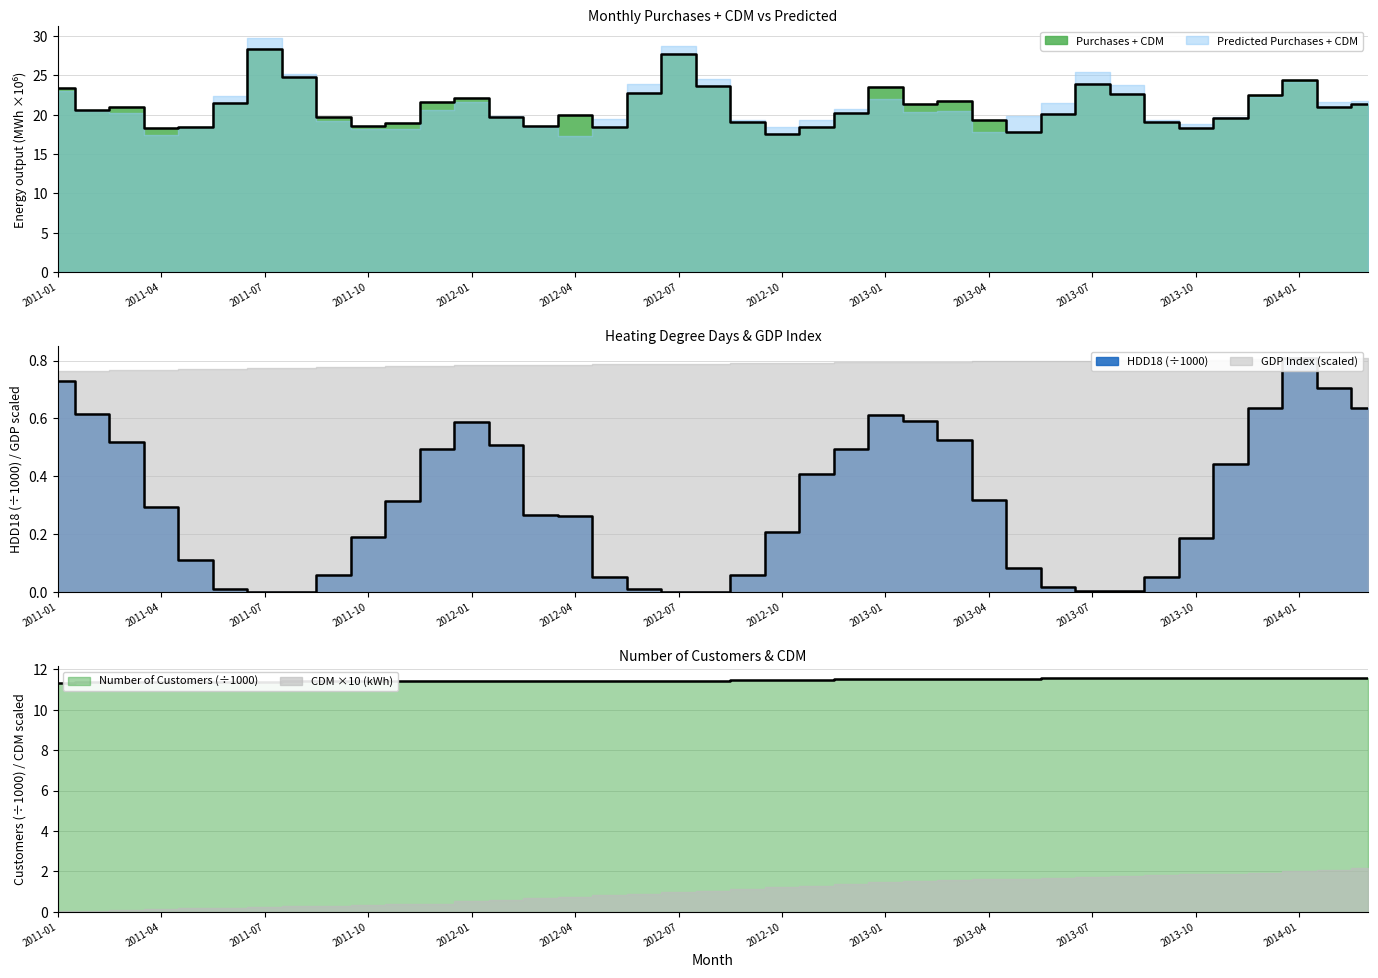

What is the label of the 32nd point from the right?

2011-08